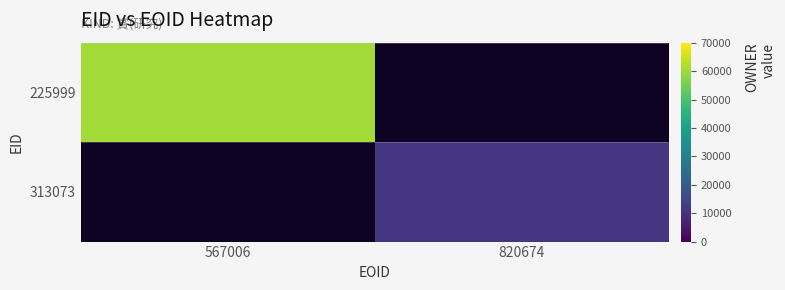

At which category does the chart reach its peak across all series?

567006